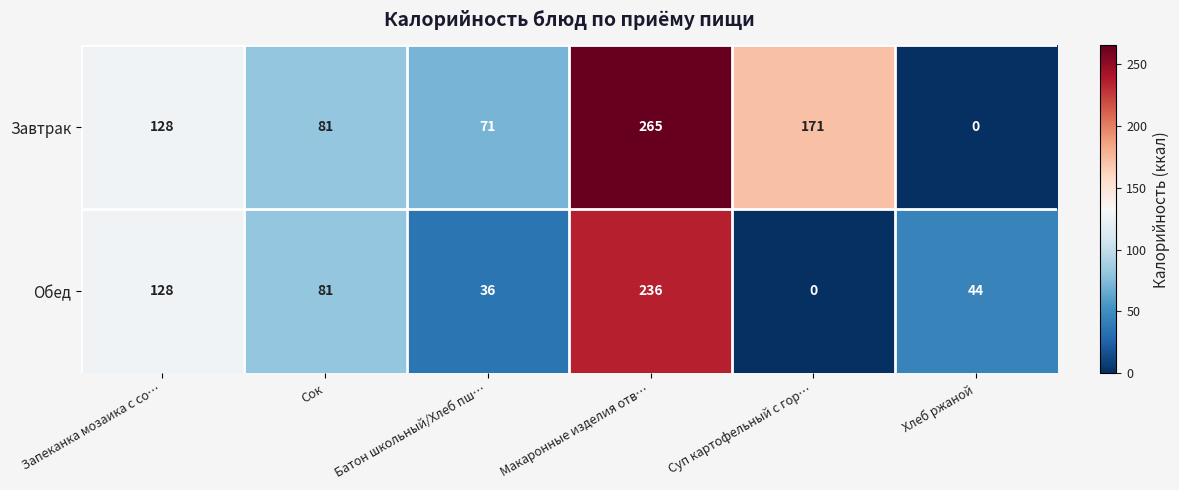

What is the difference between the second highest and second lowest values in the Обед series?

92